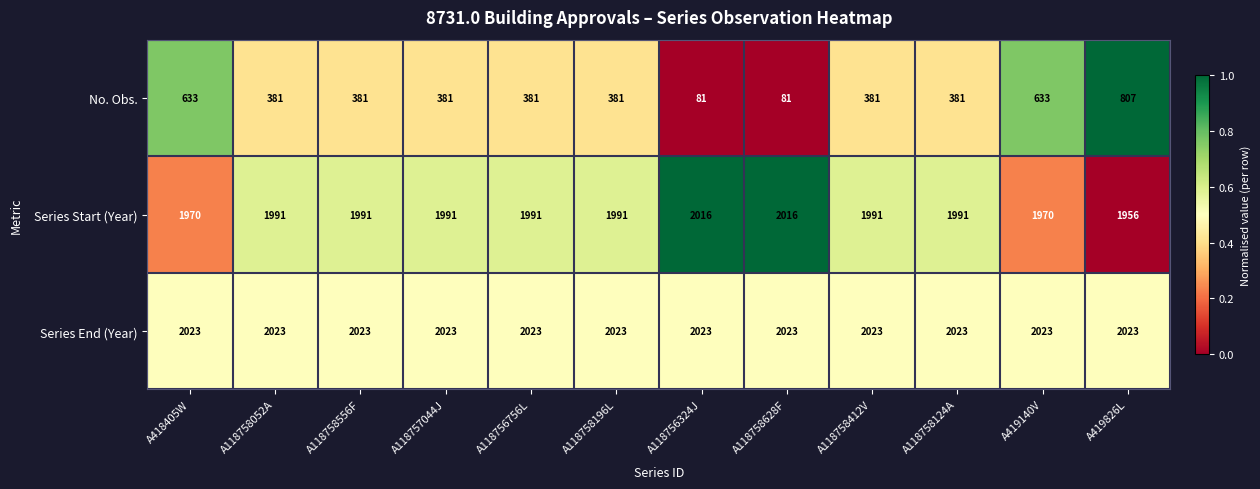

Which series has the largest total across all categories?

Series End (Year)